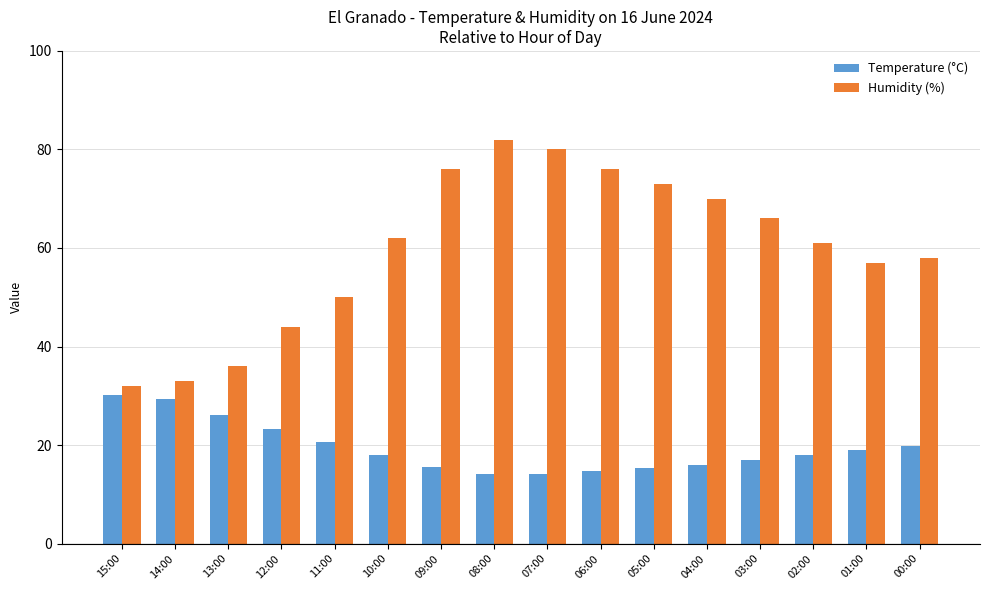

Which series has the largest range (max minus min)?

Humidity (%)